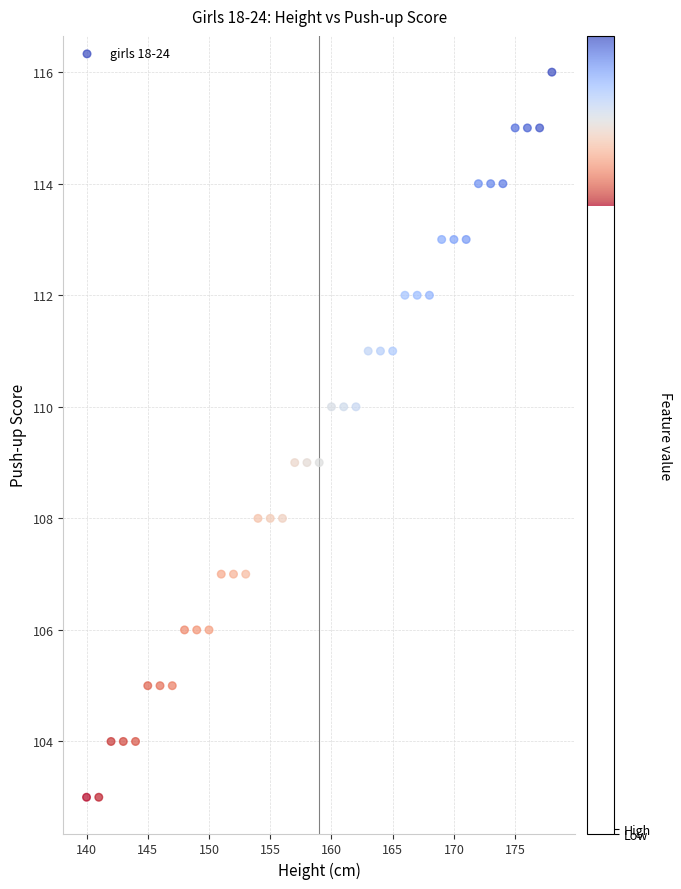

What is the range of Y values (max minus min)?

13